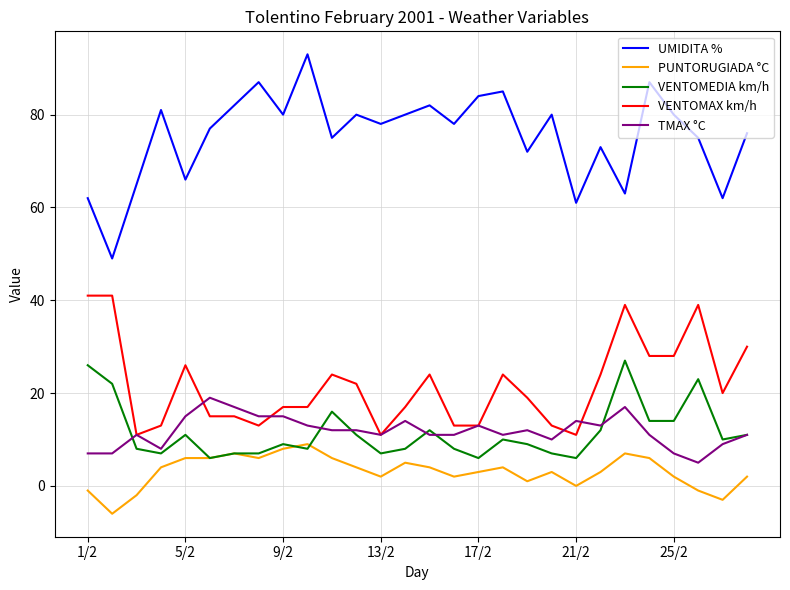

True or false: VENTOMAX km/h and UMIDITA % intersect in this chart.

False